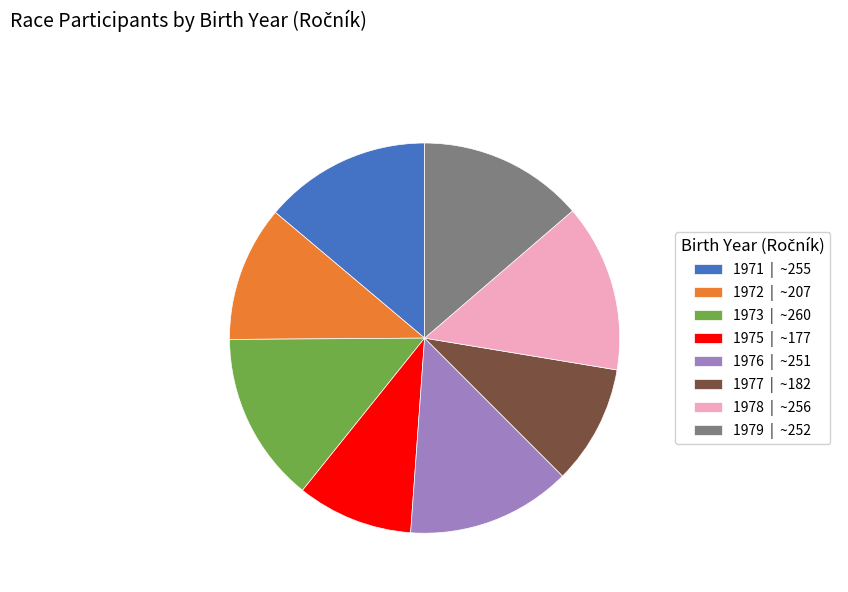

Is it true that 1979 | ~252 is 1% of the pie?

False